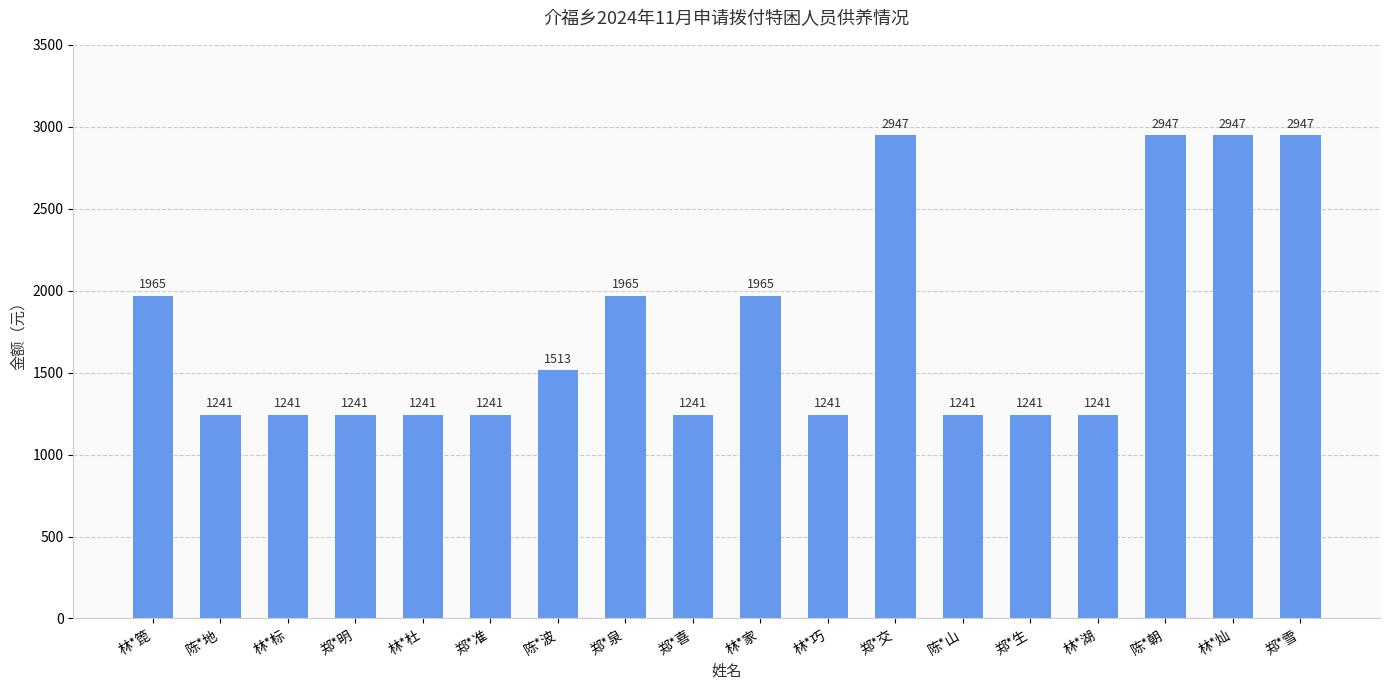

What is the greatest value displayed?

2947